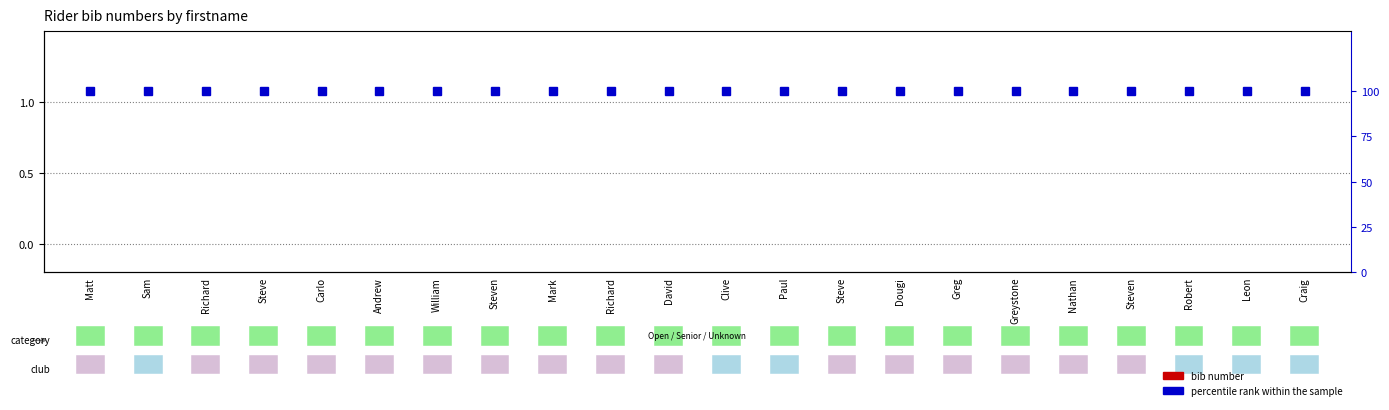

Reading left to right, transcribe all the data shown in this chart.

bib number: 0	0	0	0	0	0	0	0	0	0	0	0	0	0	0	0	0	0	0	0	0	0
percentile rank within the sample: 100	100	100	100	100	100	100	100	100	100	100	100	100	100	100	100	100	100	100	100	100	100